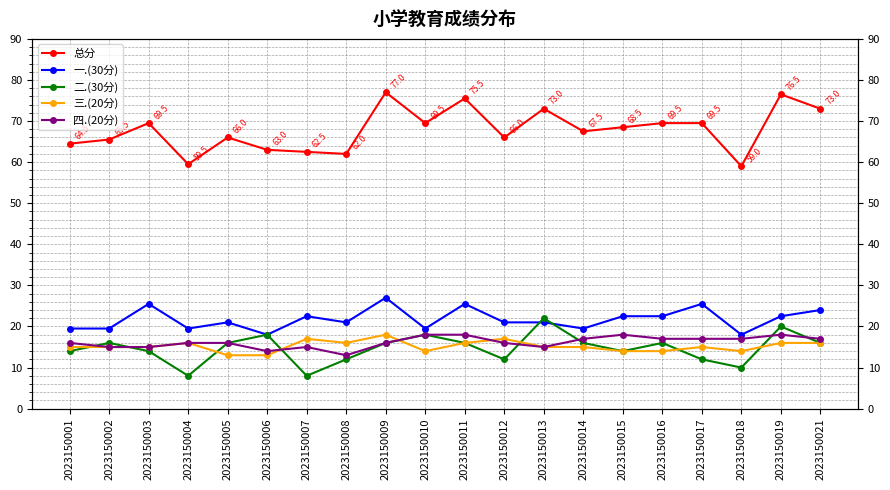

Between which two adjacent categories do 四.(20分) and 三.(20分) first intersect?

2023150006 and 2023150007